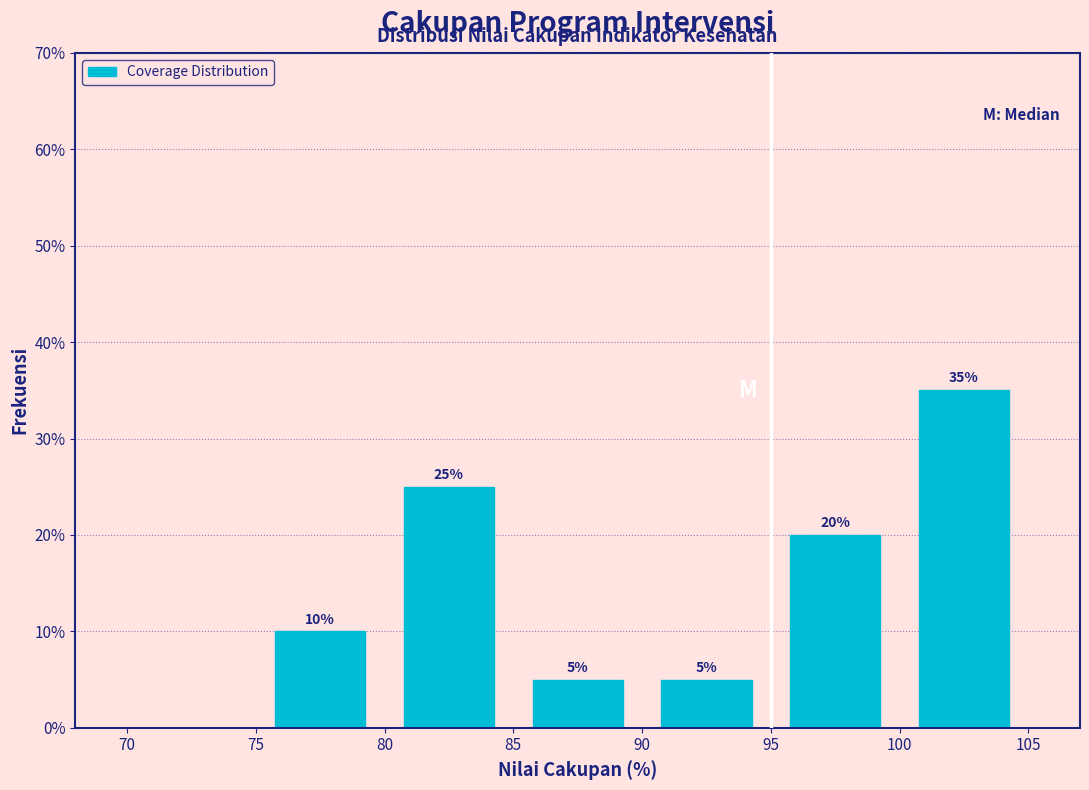

Over which range of the x-axis is the bar tallest?

100 to 105